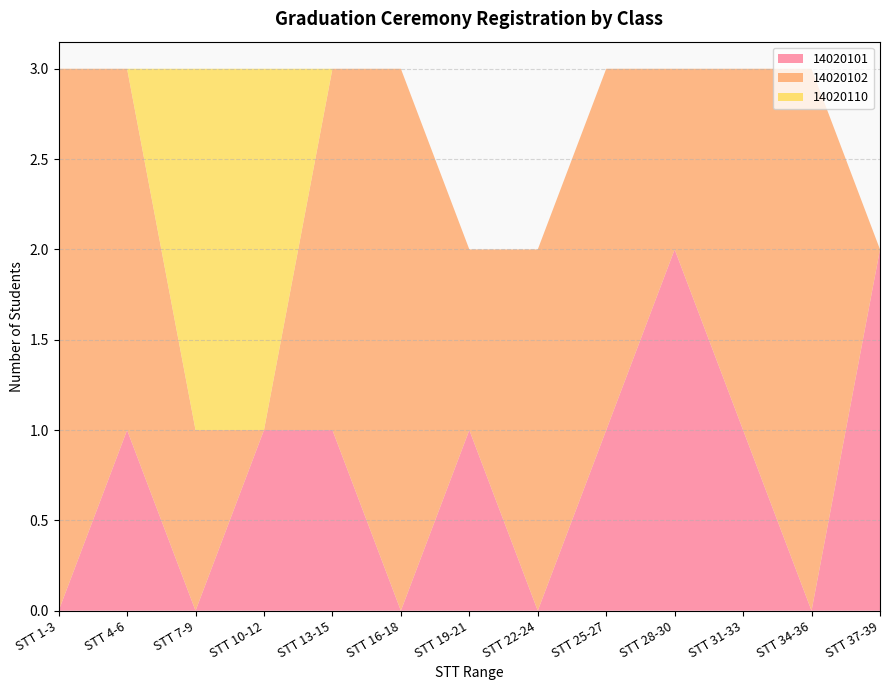

What is the total value across all series at STT 7-9?

3